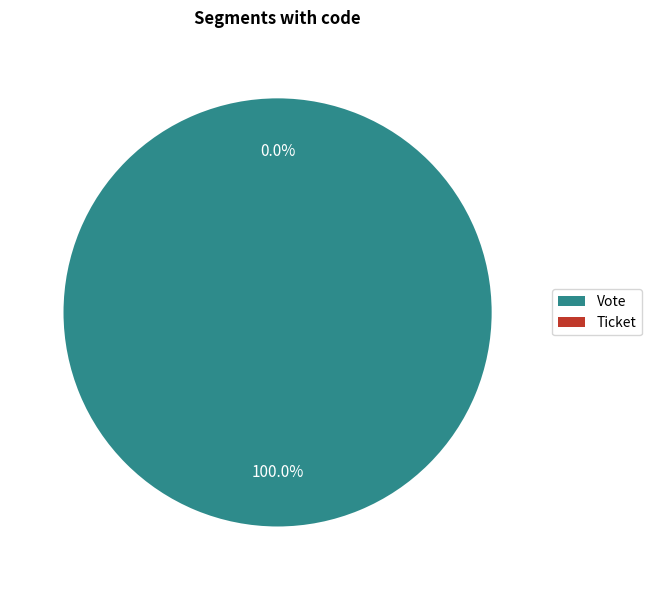

Does any single category account for the majority?

Yes